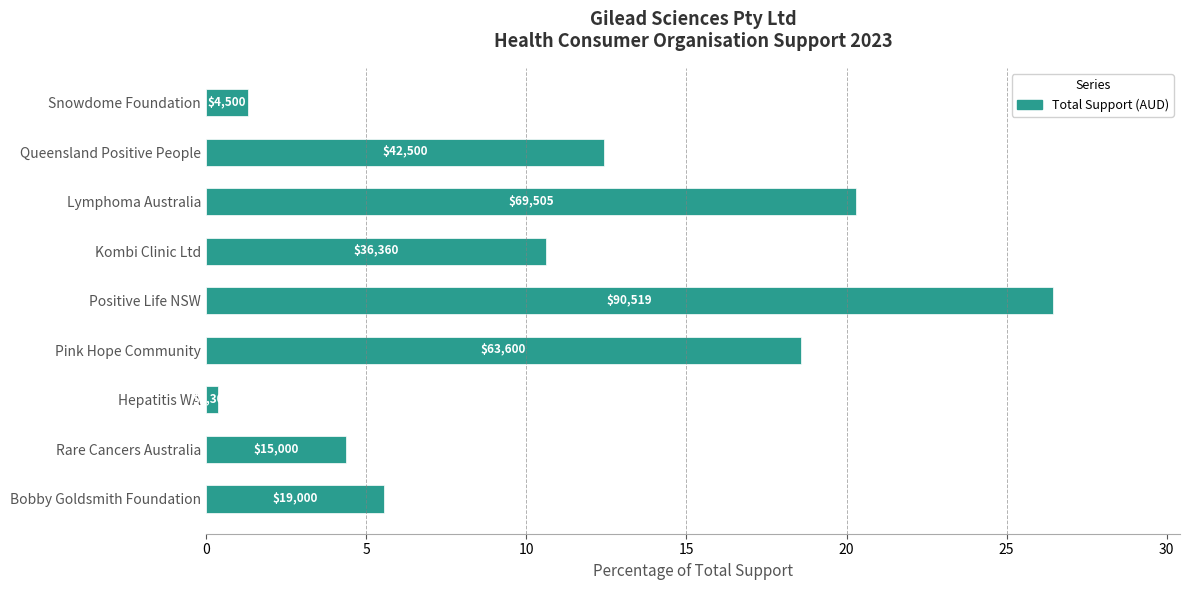

What is the greatest value displayed?

26.4